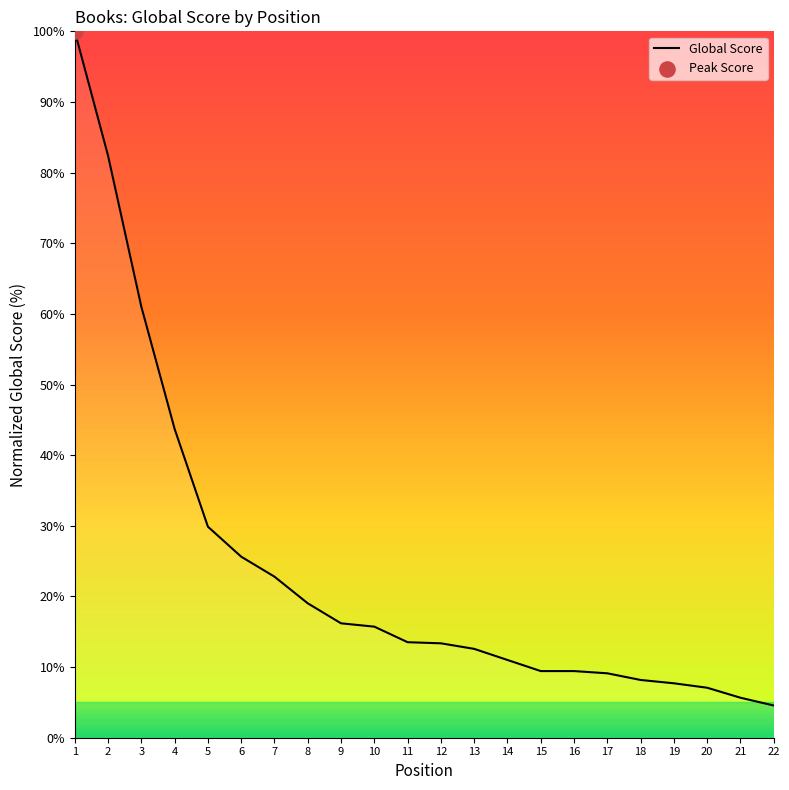

Approximately how many times larger is the value at 21 compared to 5?

0.2